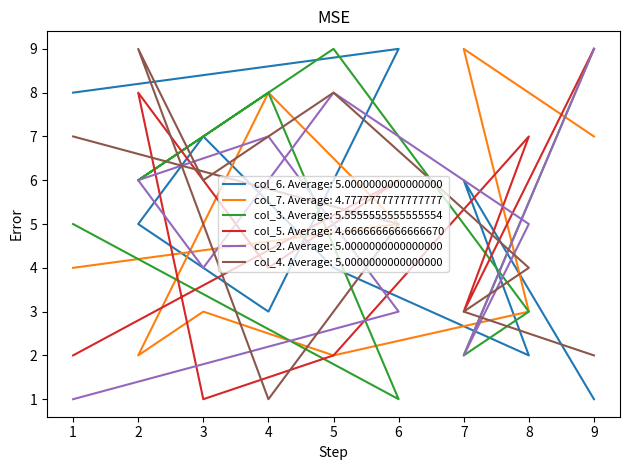

How many series are shown in this chart?

6